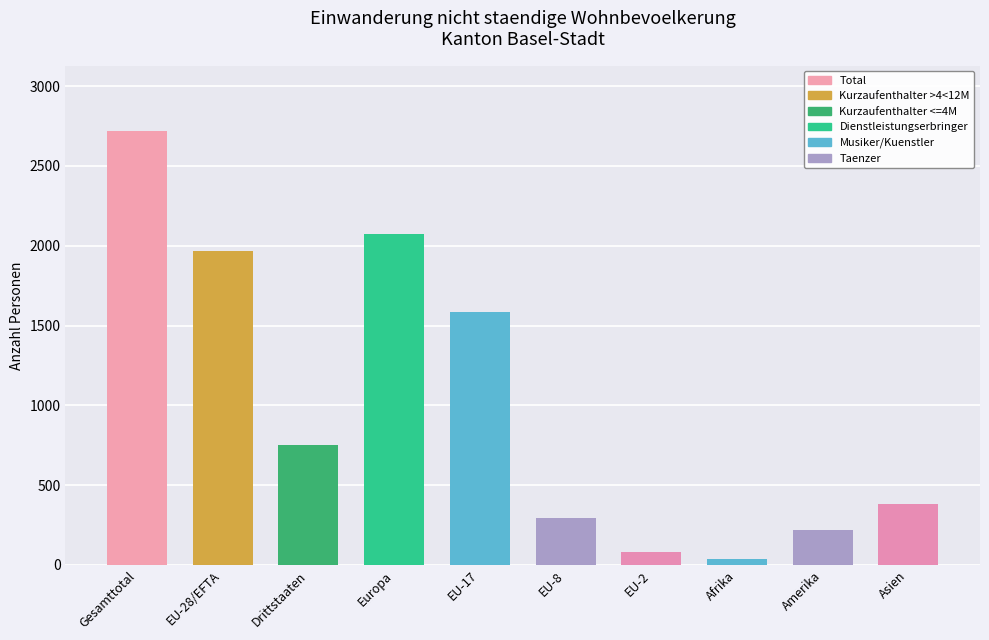

At which category does the chart reach its peak across all series?

Gesamttotal